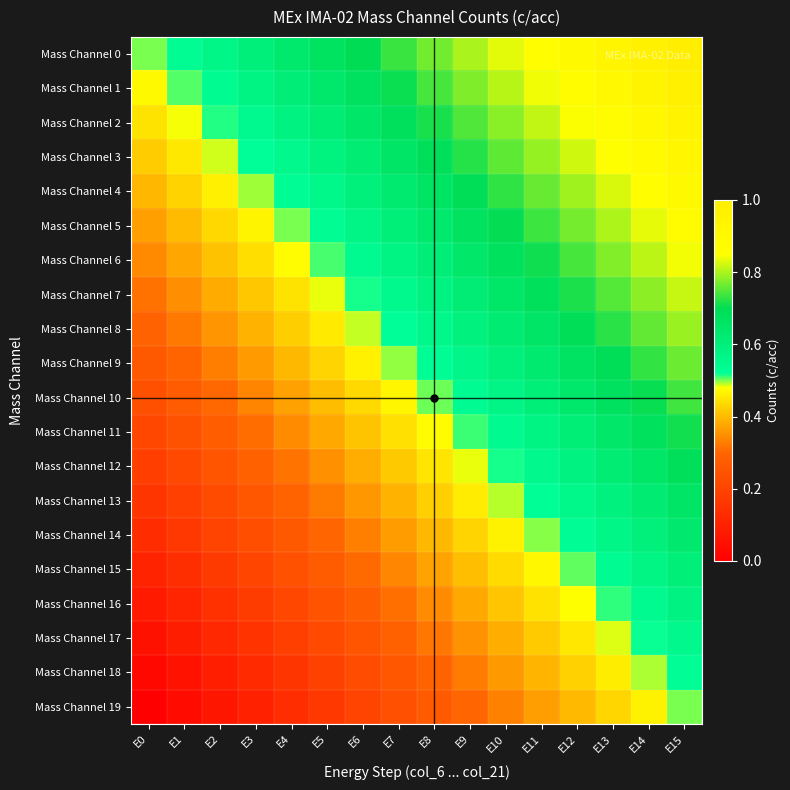

Reading left to right, extract all data points from this chart.

Mass Channel 0: E0=0.5	E1=0.5	E2=0.6	E3=0.6	E4=0.6	E5=0.7	E6=0.7	E7=0.7	E8=0.8	E9=0.8	E10=0.8	E11=0.9	E12=0.9	E13=0.9	E14=1.0	E15=1.0
Mass Channel 1: E0=0.5	E1=0.5	E2=0.5	E3=0.6	E4=0.6	E5=0.6	E6=0.7	E7=0.7	E8=0.7	E9=0.8	E10=0.8	E11=0.8	E12=0.9	E13=0.9	E14=0.9	E15=1.0
Mass Channel 2: E0=0.4	E1=0.5	E2=0.5	E3=0.5	E4=0.6	E5=0.6	E6=0.6	E7=0.7	E8=0.7	E9=0.7	E10=0.8	E11=0.8	E12=0.8	E13=0.9	E14=0.9	E15=0.9
Mass Channel 3: E0=0.4	E1=0.5	E2=0.5	E3=0.5	E4=0.6	E5=0.6	E6=0.6	E7=0.7	E8=0.7	E9=0.7	E10=0.8	E11=0.8	E12=0.8	E13=0.9	E14=0.9	E15=0.9
Mass Channel 4: E0=0.4	E1=0.4	E2=0.5	E3=0.5	E4=0.5	E5=0.6	E6=0.6	E7=0.6	E8=0.7	E9=0.7	E10=0.7	E11=0.8	E12=0.8	E13=0.8	E14=0.9	E15=0.9
Mass Channel 5: E0=0.4	E1=0.4	E2=0.4	E3=0.5	E4=0.5	E5=0.5	E6=0.6	E7=0.6	E8=0.6	E9=0.7	E10=0.7	E11=0.7	E12=0.8	E13=0.8	E14=0.8	E15=0.9
Mass Channel 6: E0=0.3	E1=0.4	E2=0.4	E3=0.4	E4=0.5	E5=0.5	E6=0.5	E7=0.6	E8=0.6	E9=0.6	E10=0.7	E11=0.7	E12=0.7	E13=0.8	E14=0.8	E15=0.8
Mass Channel 7: E0=0.3	E1=0.3	E2=0.4	E3=0.4	E4=0.4	E5=0.5	E6=0.5	E7=0.5	E8=0.6	E9=0.6	E10=0.6	E11=0.7	E12=0.7	E13=0.7	E14=0.8	E15=0.8
Mass Channel 8: E0=0.3	E1=0.3	E2=0.4	E3=0.4	E4=0.4	E5=0.5	E6=0.5	E7=0.5	E8=0.6	E9=0.6	E10=0.6	E11=0.7	E12=0.7	E13=0.7	E14=0.8	E15=0.8
Mass Channel 9: E0=0.3	E1=0.3	E2=0.3	E3=0.4	E4=0.4	E5=0.4	E6=0.5	E7=0.5	E8=0.5	E9=0.6	E10=0.6	E11=0.6	E12=0.7	E13=0.7	E14=0.7	E15=0.8
Mass Channel 10: E0=0.2	E1=0.3	E2=0.3	E3=0.3	E4=0.4	E5=0.4	E6=0.4	E7=0.5	E8=0.5	E9=0.5	E10=0.6	E11=0.6	E12=0.6	E13=0.7	E14=0.7	E15=0.7
Mass Channel 11: E0=0.2	E1=0.2	E2=0.3	E3=0.3	E4=0.3	E5=0.4	E6=0.4	E7=0.4	E8=0.5	E9=0.5	E10=0.5	E11=0.6	E12=0.6	E13=0.6	E14=0.7	E15=0.7
Mass Channel 12: E0=0.2	E1=0.2	E2=0.3	E3=0.3	E4=0.3	E5=0.4	E6=0.4	E7=0.4	E8=0.5	E9=0.5	E10=0.5	E11=0.6	E12=0.6	E13=0.6	E14=0.7	E15=0.7
Mass Channel 13: E0=0.2	E1=0.2	E2=0.2	E3=0.3	E4=0.3	E5=0.3	E6=0.4	E7=0.4	E8=0.4	E9=0.5	E10=0.5	E11=0.5	E12=0.6	E13=0.6	E14=0.6	E15=0.7
Mass Channel 14: E0=0.1	E1=0.2	E2=0.2	E3=0.2	E4=0.3	E5=0.3	E6=0.3	E7=0.4	E8=0.4	E9=0.4	E10=0.5	E11=0.5	E12=0.5	E13=0.6	E14=0.6	E15=0.6
Mass Channel 15: E0=0.1	E1=0.1	E2=0.2	E3=0.2	E4=0.2	E5=0.3	E6=0.3	E7=0.3	E8=0.4	E9=0.4	E10=0.4	E11=0.5	E12=0.5	E13=0.5	E14=0.6	E15=0.6
Mass Channel 16: E0=0.1	E1=0.1	E2=0.1	E3=0.2	E4=0.2	E5=0.2	E6=0.3	E7=0.3	E8=0.3	E9=0.4	E10=0.4	E11=0.4	E12=0.5	E13=0.5	E14=0.5	E15=0.6
Mass Channel 17: E0=0.1	E1=0.1	E2=0.1	E3=0.2	E4=0.2	E5=0.2	E6=0.3	E7=0.3	E8=0.3	E9=0.4	E10=0.4	E11=0.4	E12=0.5	E13=0.5	E14=0.5	E15=0.6
Mass Channel 18: E0=0.0	E1=0.1	E2=0.1	E3=0.1	E4=0.2	E5=0.2	E6=0.2	E7=0.3	E8=0.3	E9=0.3	E10=0.4	E11=0.4	E12=0.4	E13=0.5	E14=0.5	E15=0.5
Mass Channel 19: E0=0.0	E1=0.0	E2=0.1	E3=0.1	E4=0.1	E5=0.2	E6=0.2	E7=0.2	E8=0.3	E9=0.3	E10=0.3	E11=0.4	E12=0.4	E13=0.4	E14=0.5	E15=0.5